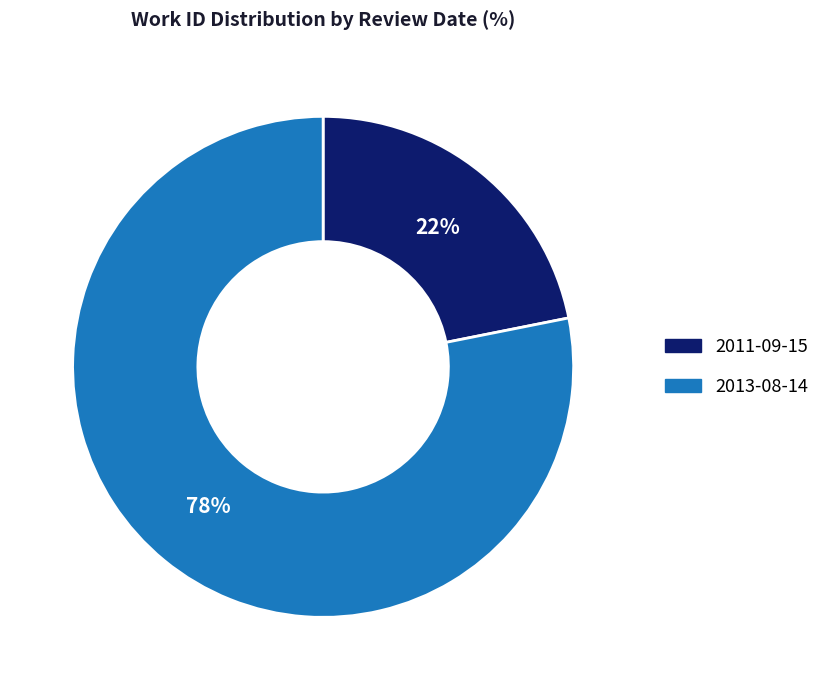

Is there any slice that represents more than half of the pie?

Yes